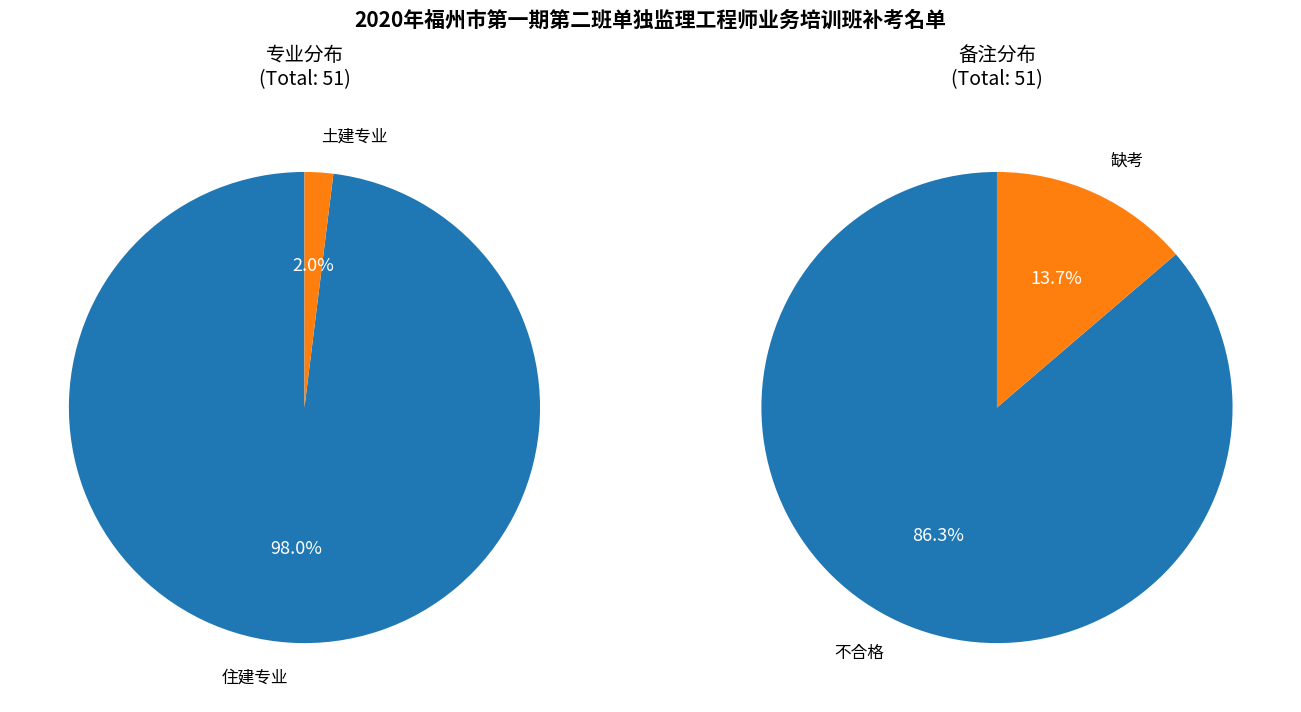

True or false: 不合格 accounts for 86% of the total.

True